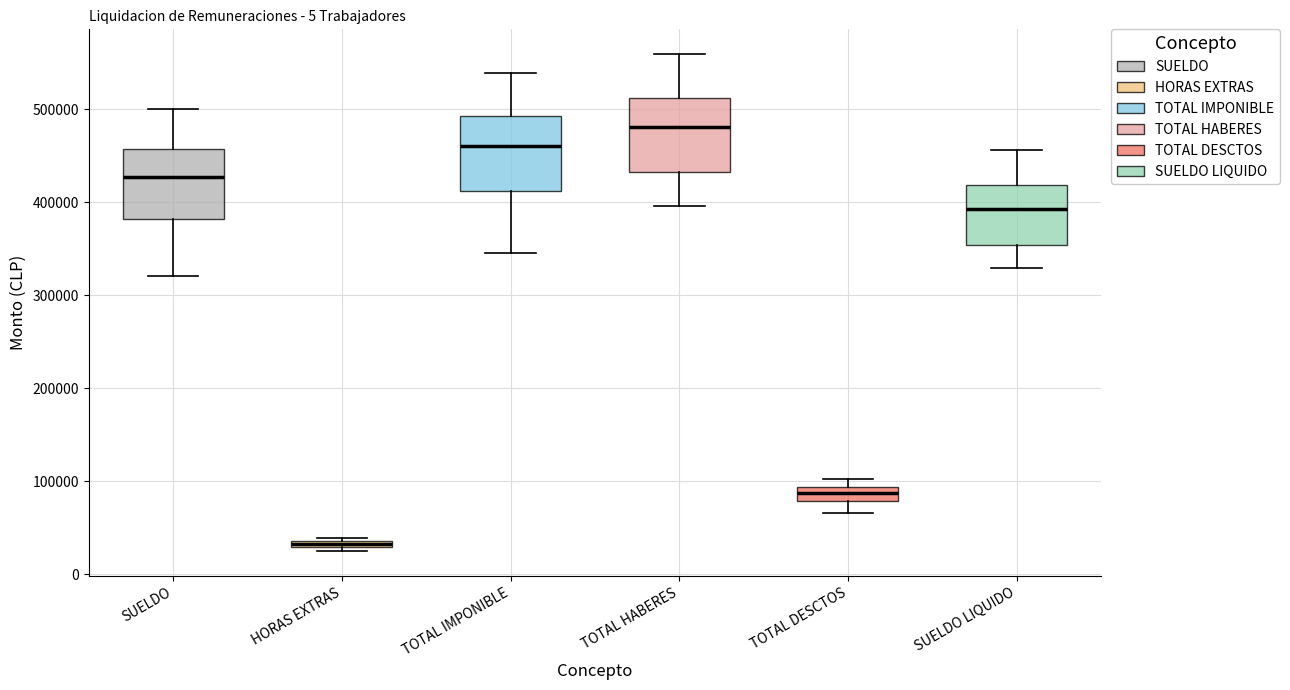

Where does the median line of the box for SUELDO sit on the y-axis? The values are not printed on the chart, so give them approximately, as read against the axis.

430000